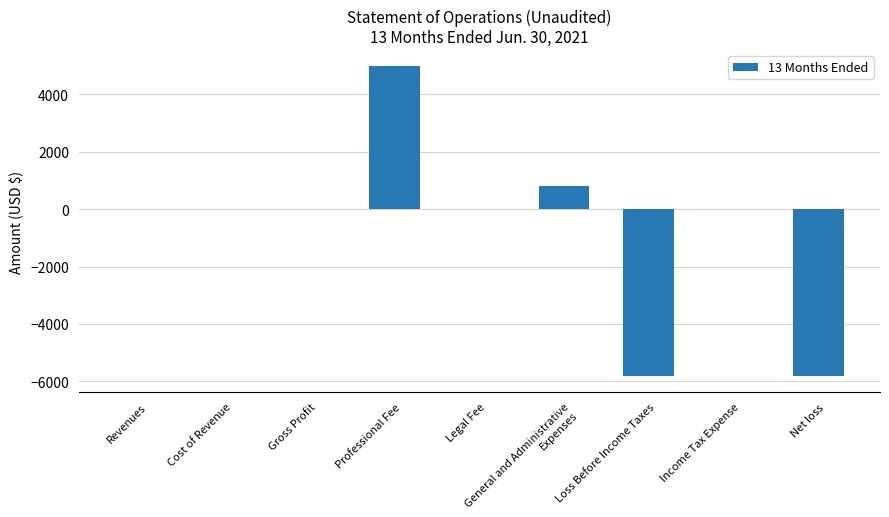

Reading right to left, what are all the values shown in this chart?

-5825	0	-5825	825	0	5000	0	0	0